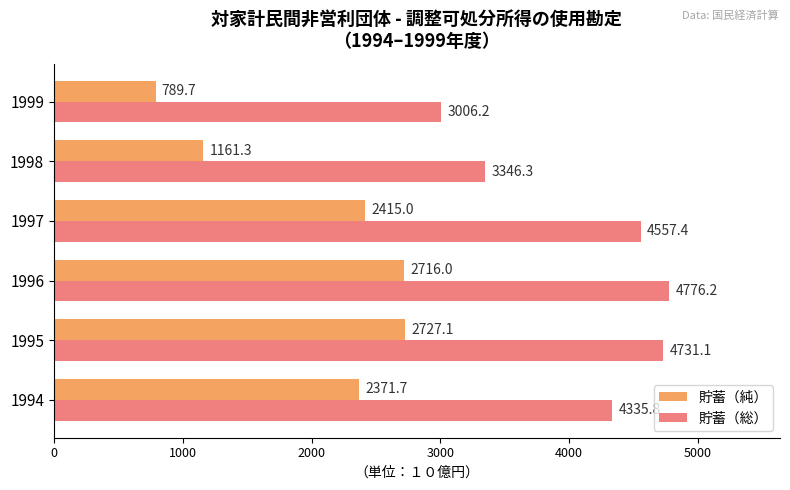

What are all the series names shown in the legend?

貯蓄（純）, 貯蓄（総）